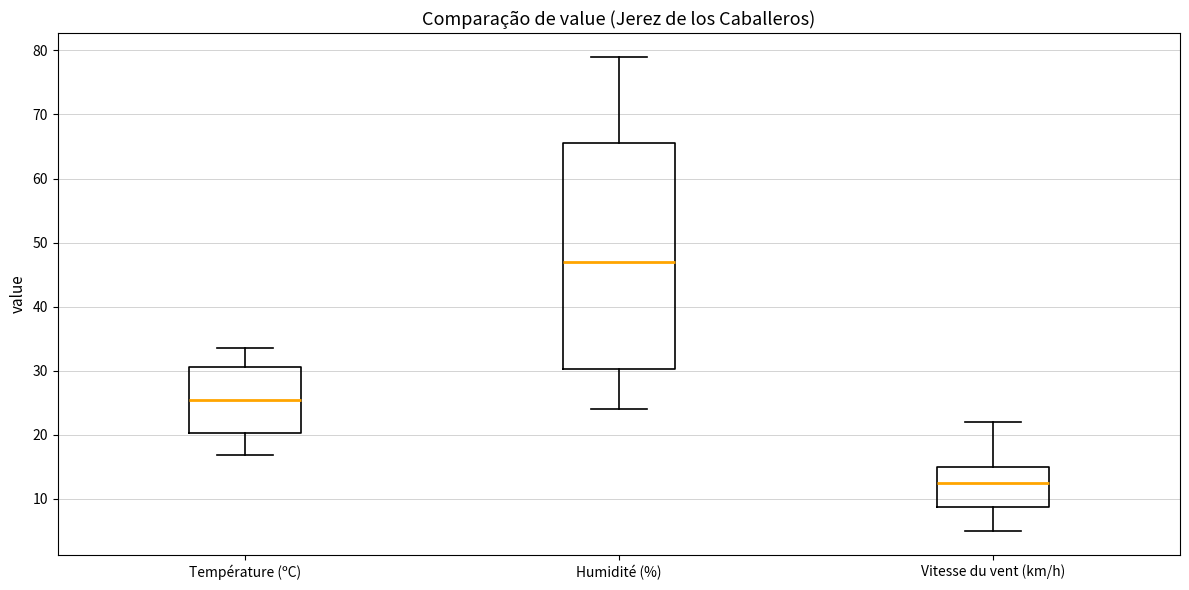

Which box has the lowest median line?

Vitesse du vent (km/h)